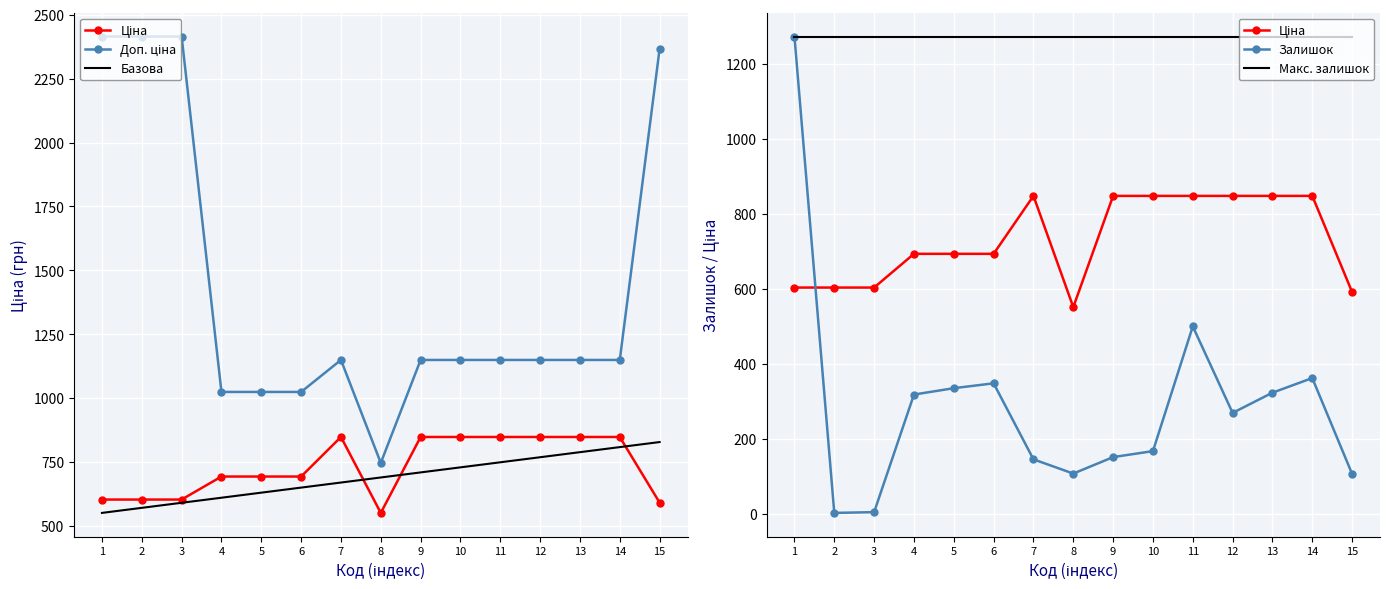

What is the value of the Доп. ціна point at the 7th from the left?

1149.7